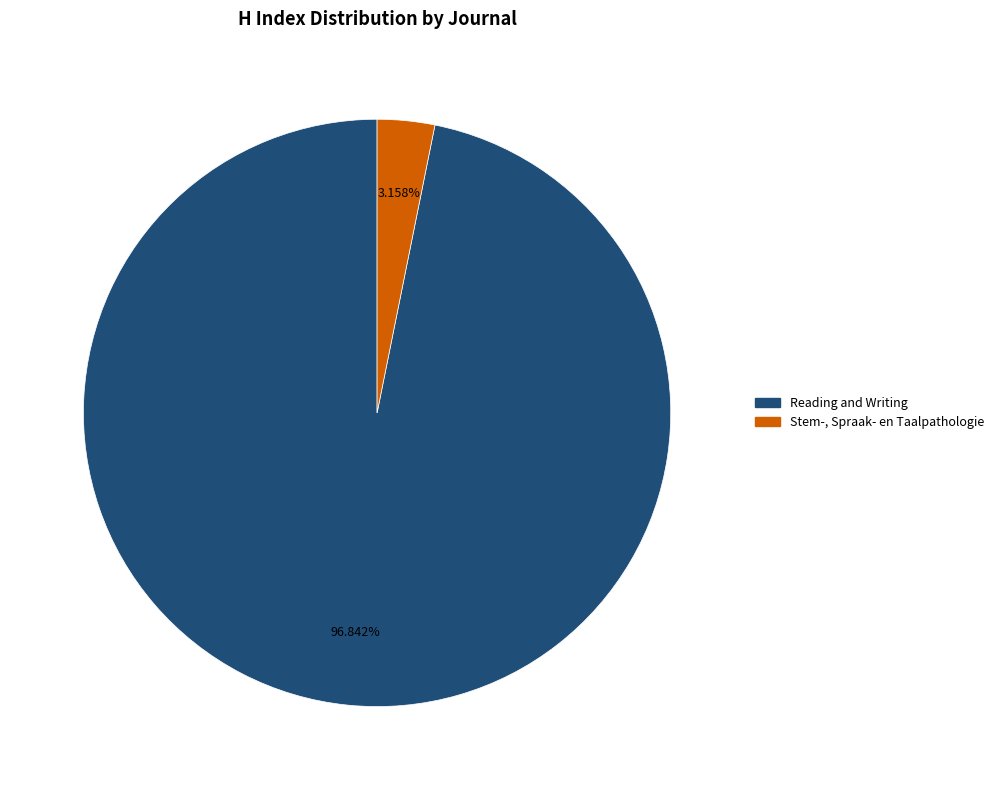

Which category has the biggest portion of the pie?

Reading and Writing